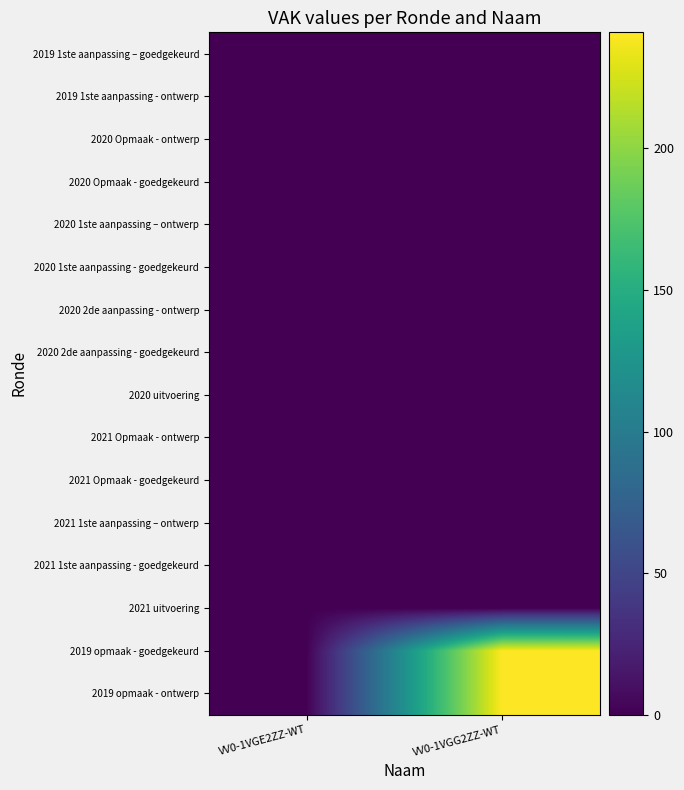

How many categories are shown in the chart?

2